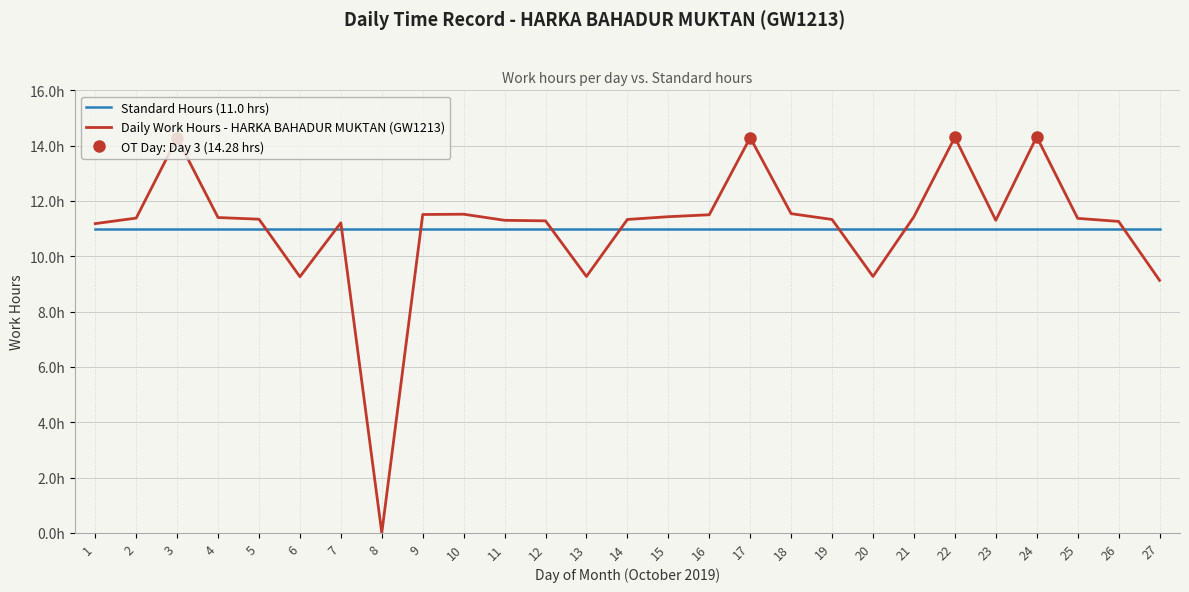

Which series has the widest spread of values?

Daily Work Hours - HARKA BAHADUR MUKTAN (GW1213)